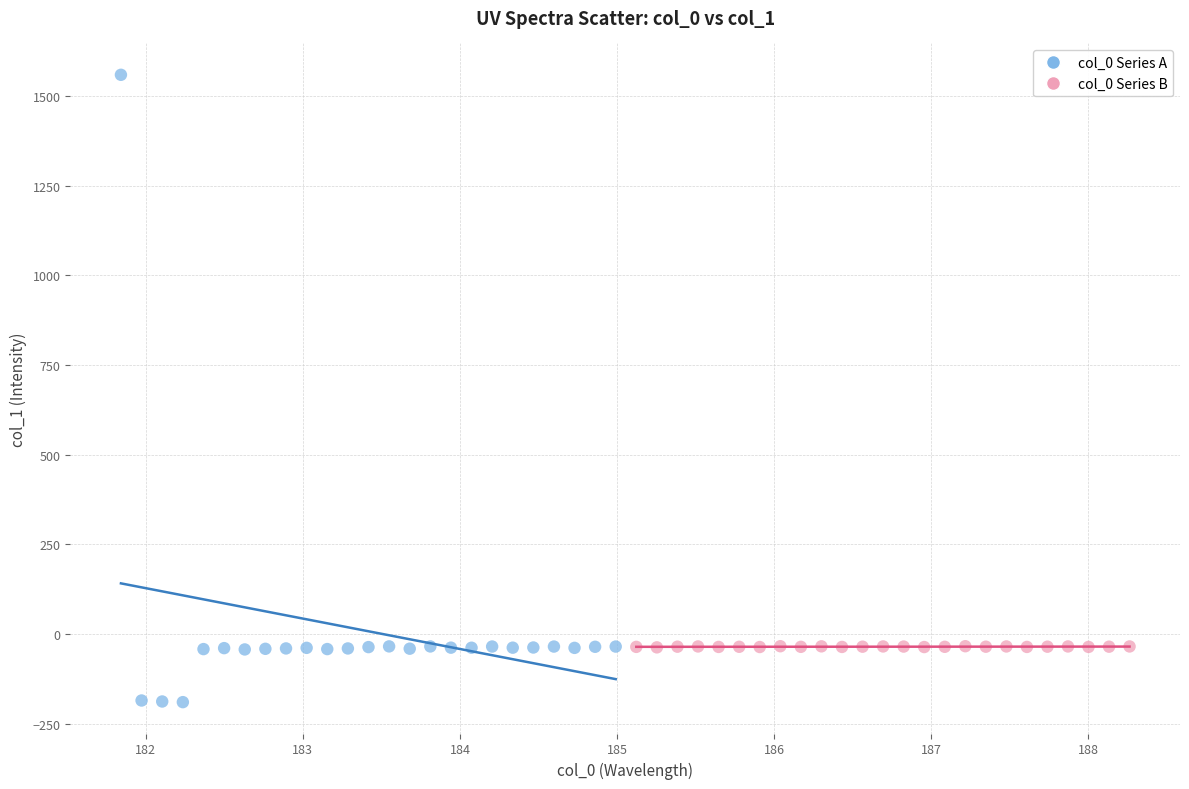

Which series has the largest Y range (max minus min)?

col_0 Series A